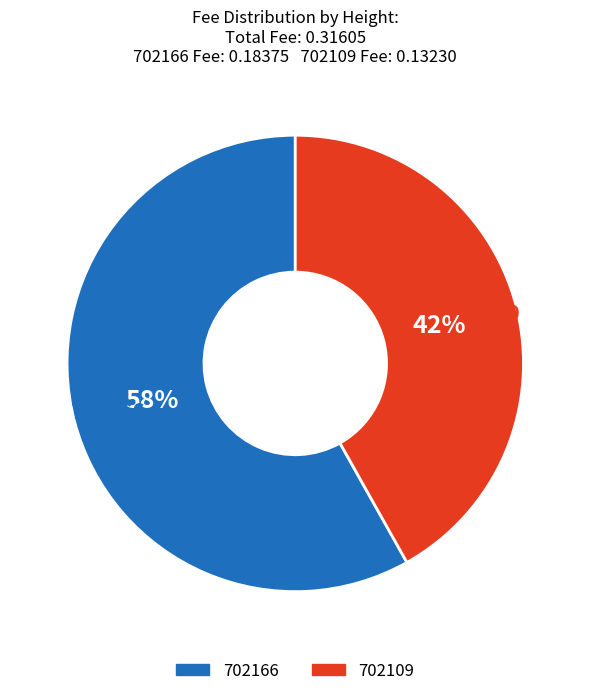

Which category has the smallest portion of the pie?

702109